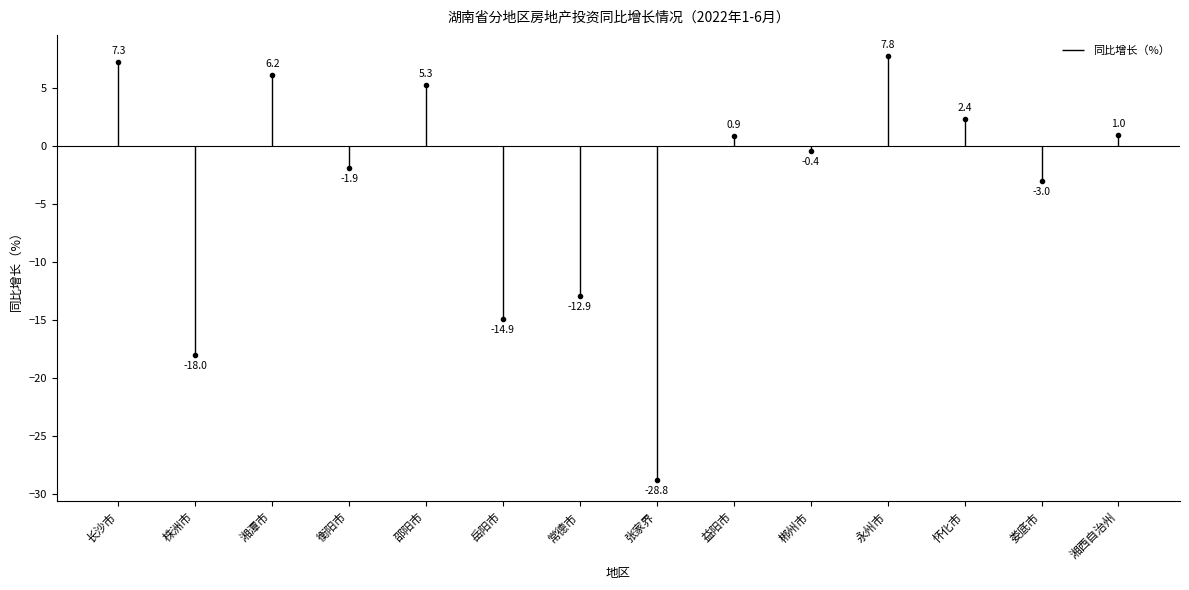

What is the approximate value at 常德市?

-12.9